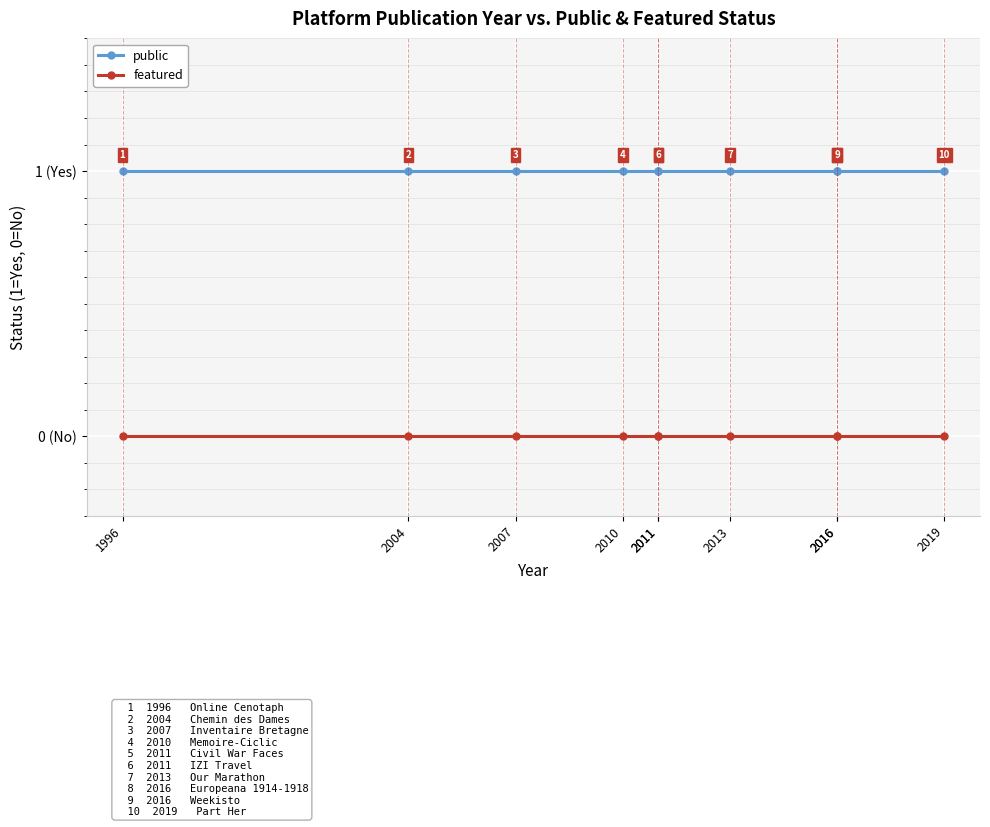

True or false: featured and public cross at least once.

False